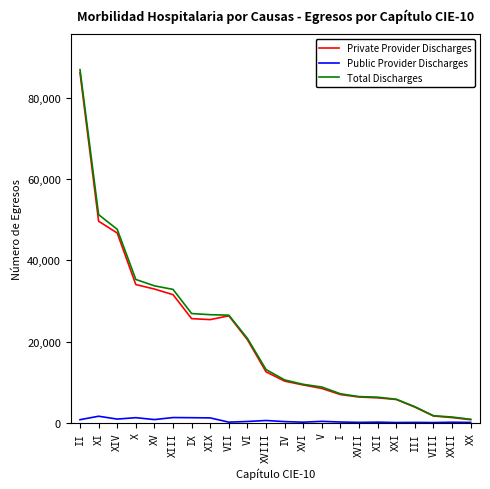

At which category is the sum across all series the highest?

II